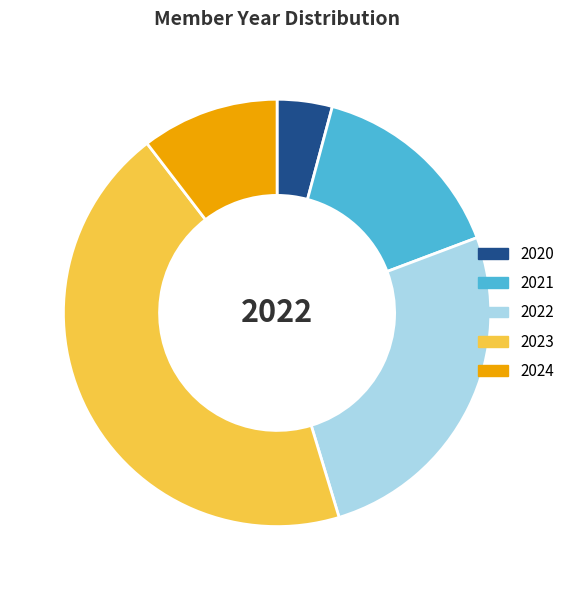

Which category has the biggest portion of the pie?

2023